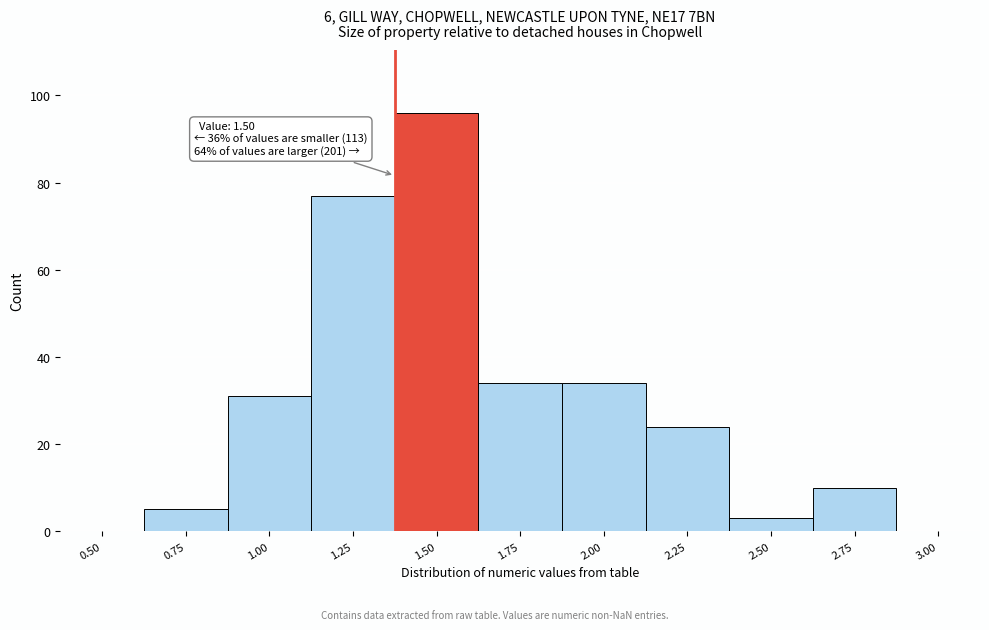

Reading right to left, transcribe all the data shown in this chart.

3.00=0	2.75=10	2.50=3	2.25=24	2.00=34	1.75=34	1.50=96	1.25=77	1.00=31	0.75=5	0.50=0